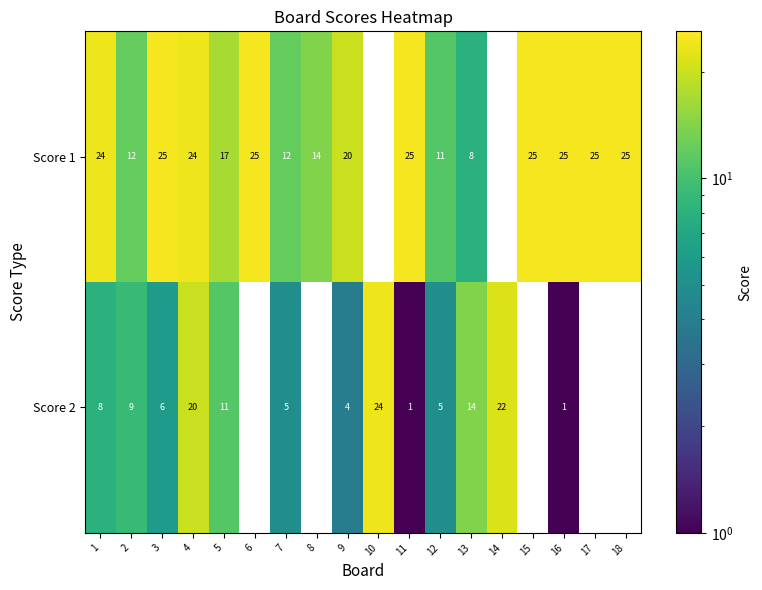

What is the spread (max minus min) of values at 18?

25